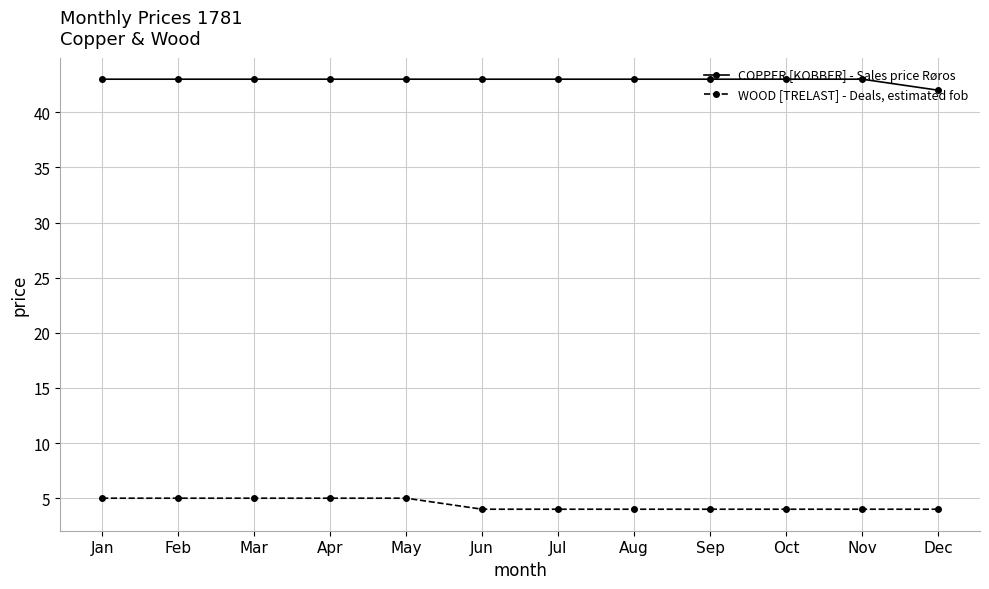

True or false: WOOD [TRELAST] - Deals, estimated fob and COPPER [KOBBER] - Sales price Røros intersect in this chart.

False